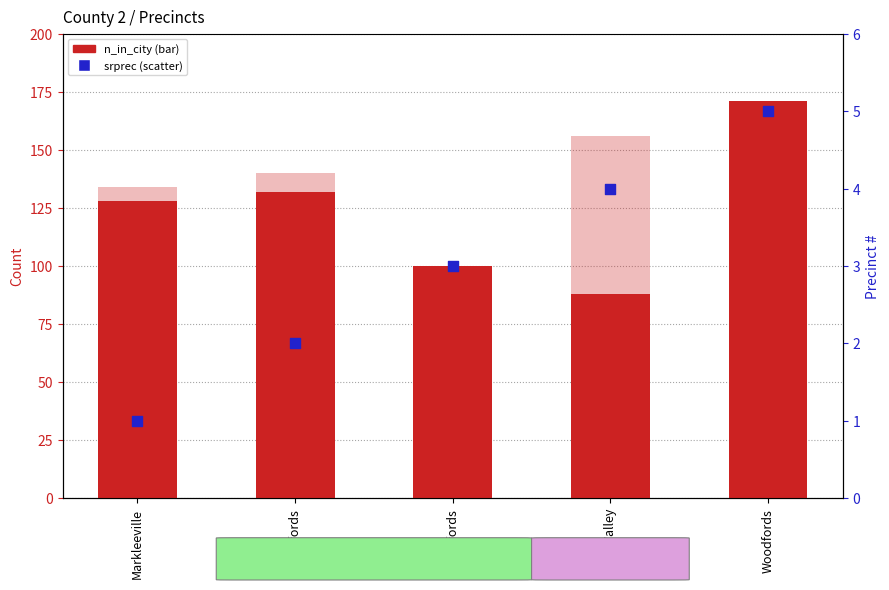

At how many categories does at least one series exceed 6?

5